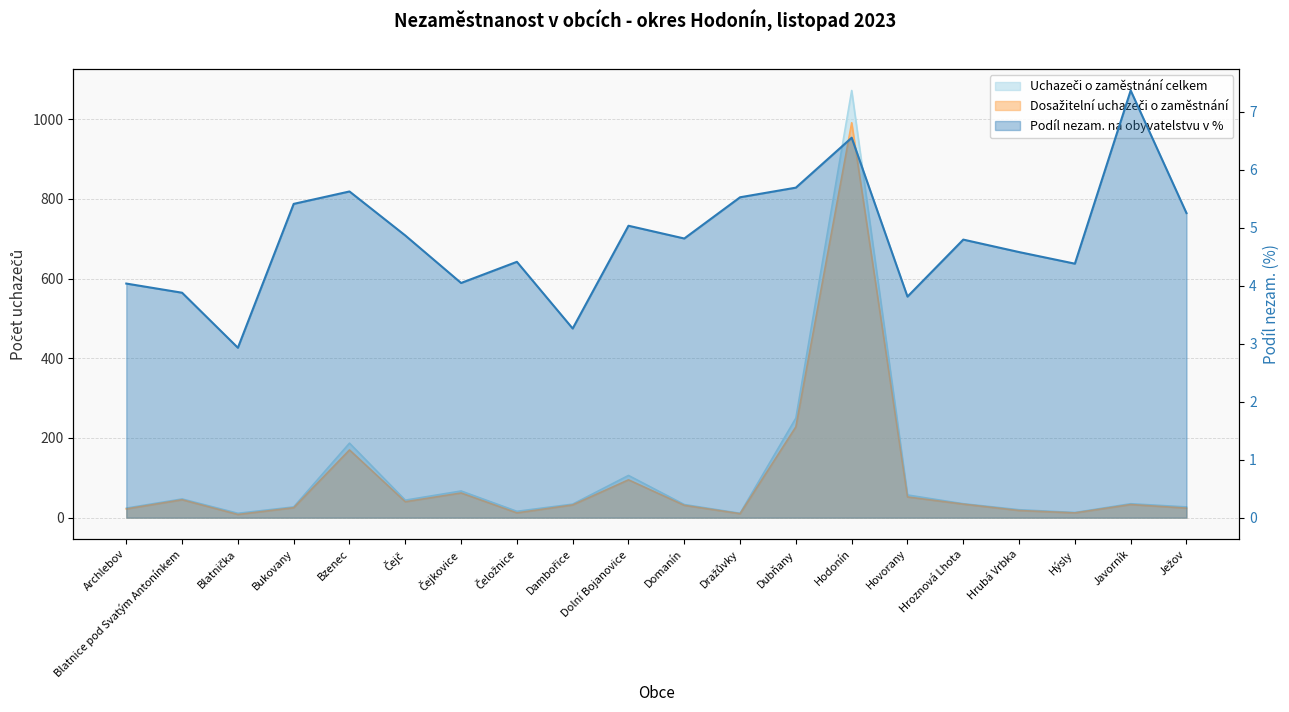

Rank the series by their maximum value, from highest to lowest.

Uchazeči o zaměstnání celkem, Dosažitelní uchazeči o zaměstnání, Podíl nezam. na obyvatelstvu v %